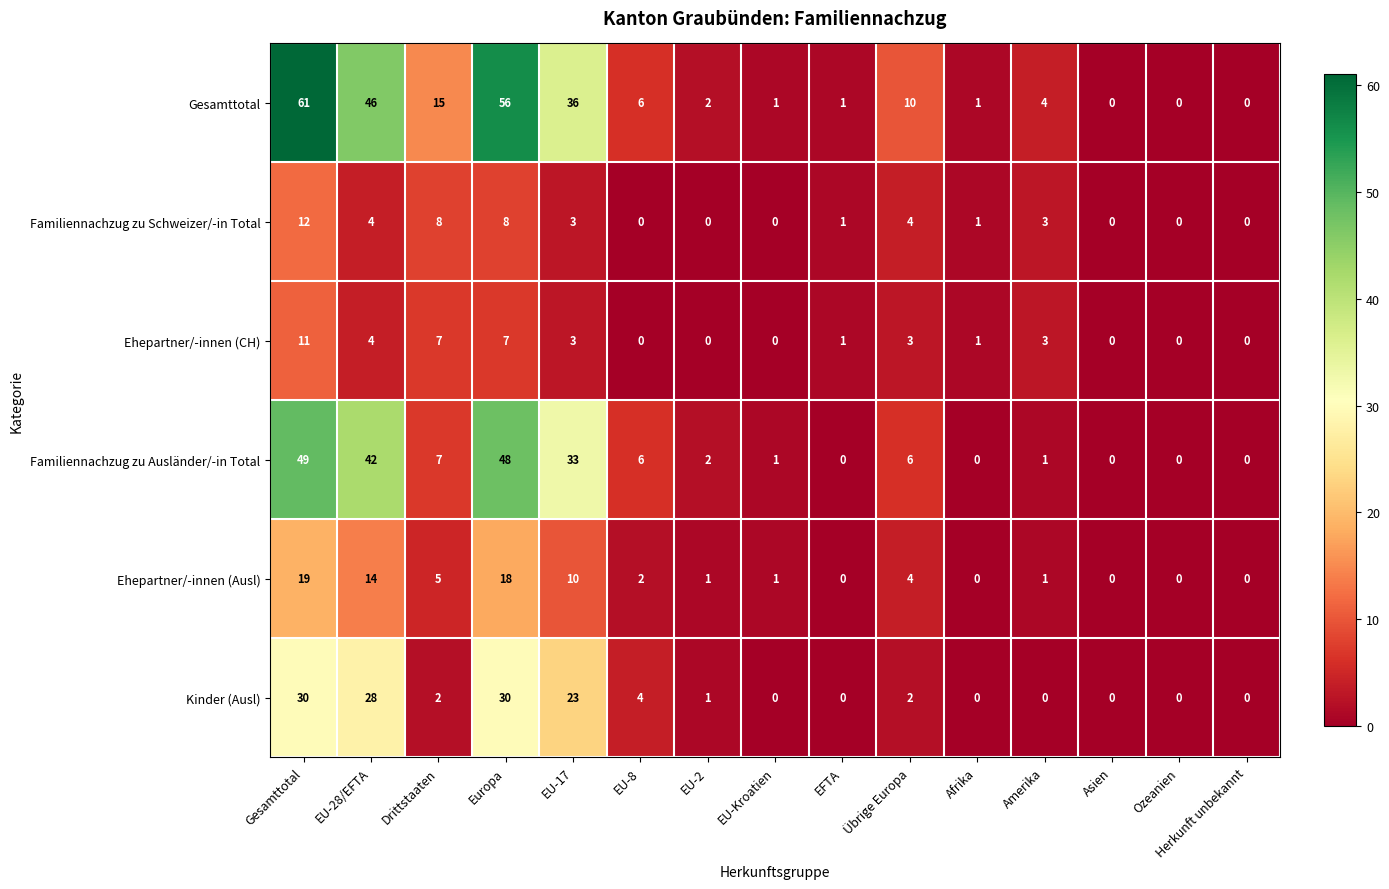

At how many categories does at least one series exceed 26?

4